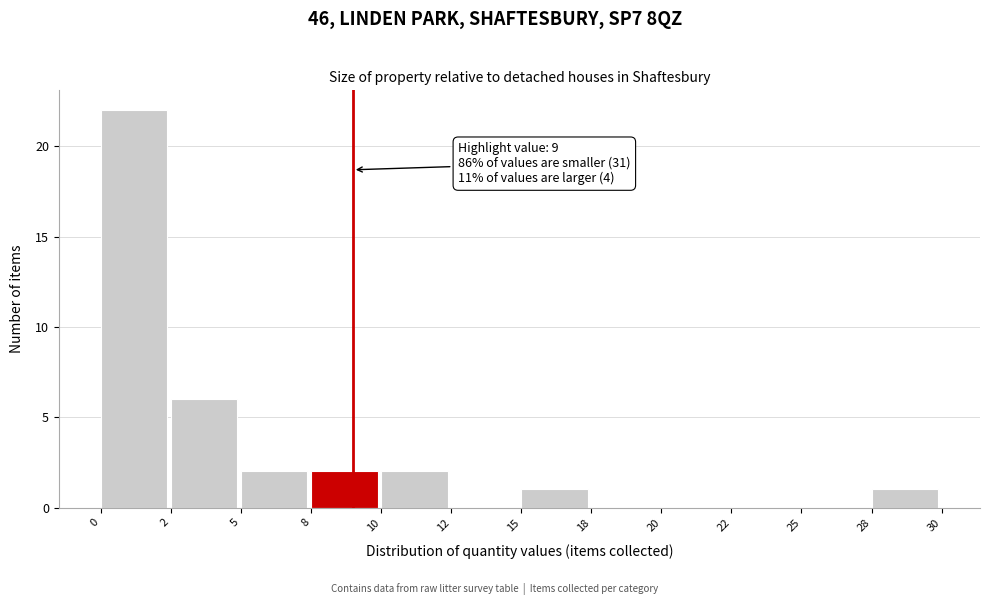

Reading left to right, transcribe all the data shown in this chart.

0=22	2=6	5=2	8=2	10=2	12=0	15=1	18=0	20=0	22=0	25=0	28=1